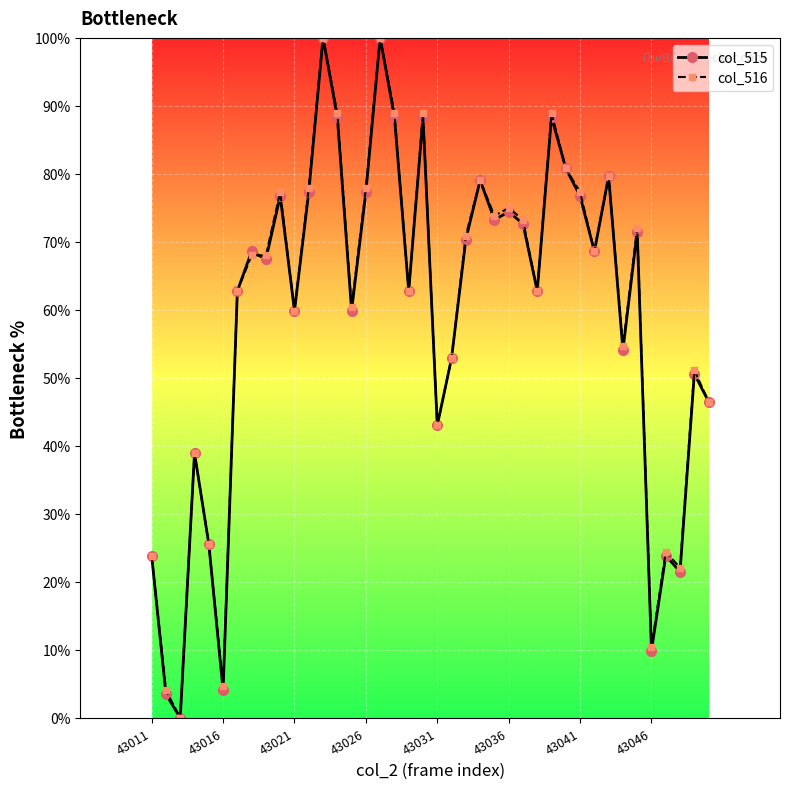

How many lines are shown in the chart?

2